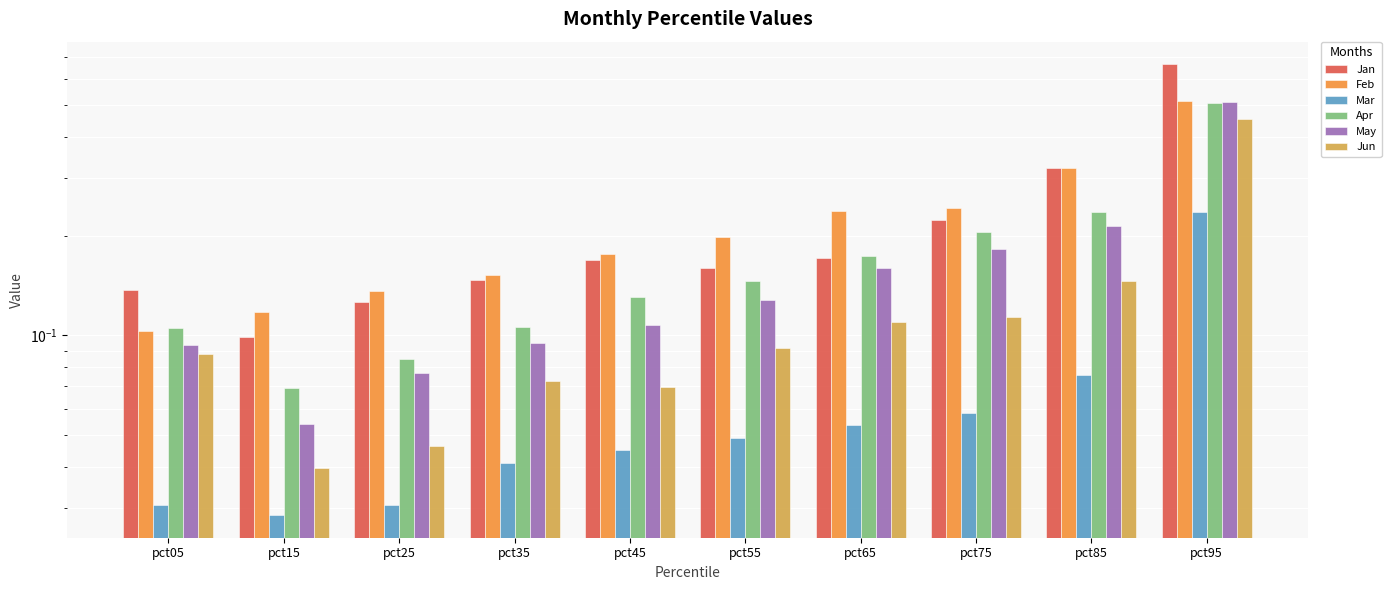

What is the difference between the maximum and second lowest values in the Jan series?

0.5